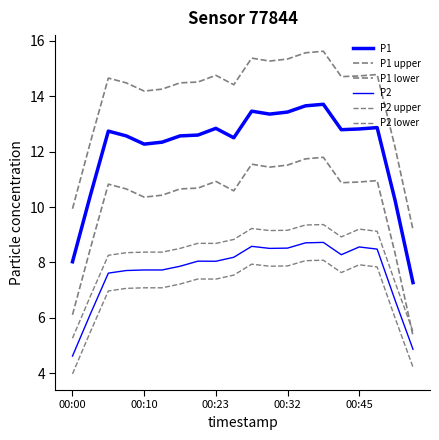

How many distinct data groups are displayed?

6